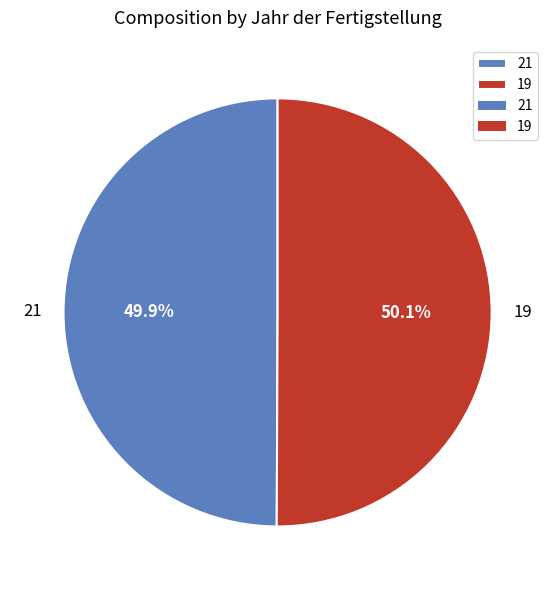

True or false: 19 accounts for 44% of the total.

False